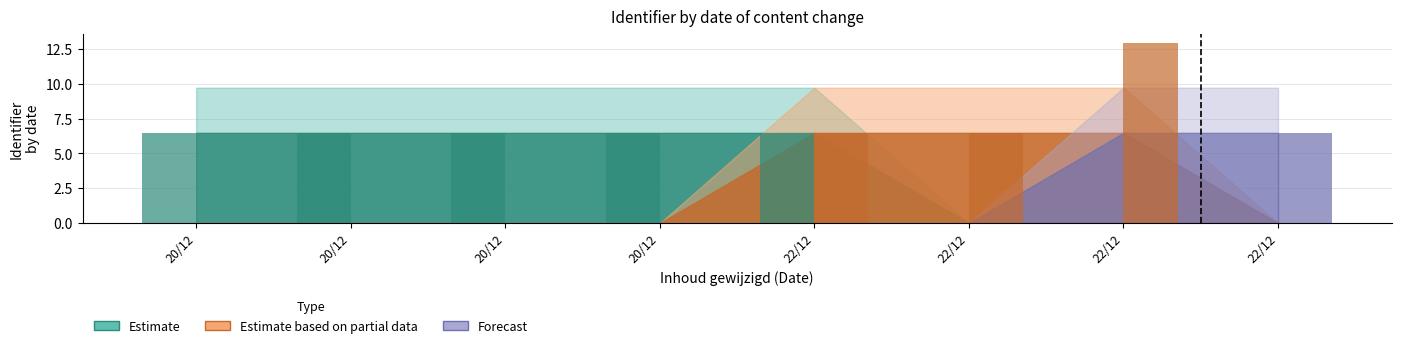

How many series are shown in this chart?

2